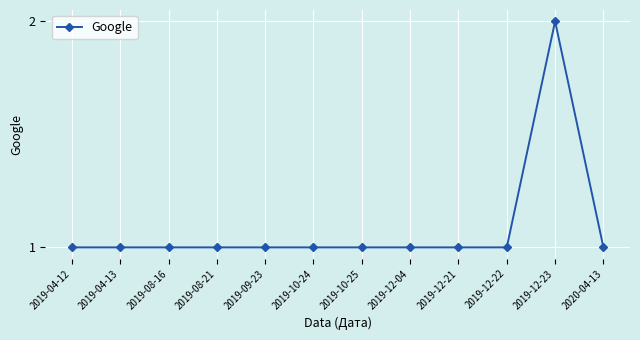

What is the ratio of the value at 2019-04-12 to the value at 2020-04-13?

1.0